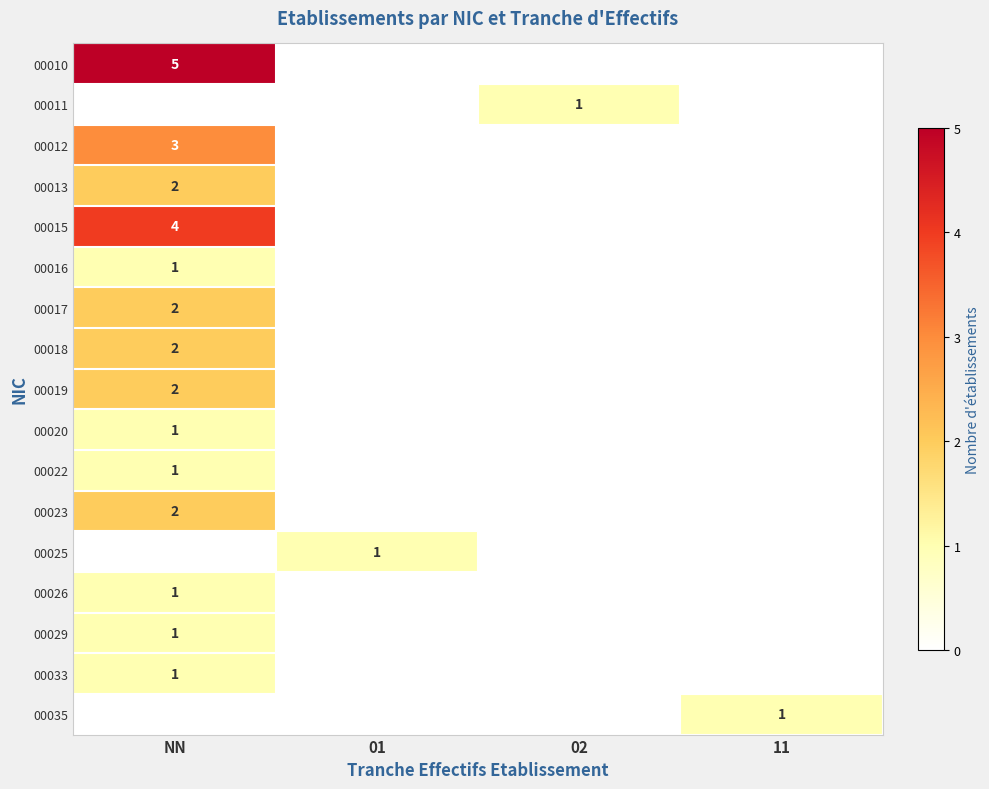

The value of 00023 at NN is 3. True or false?

False